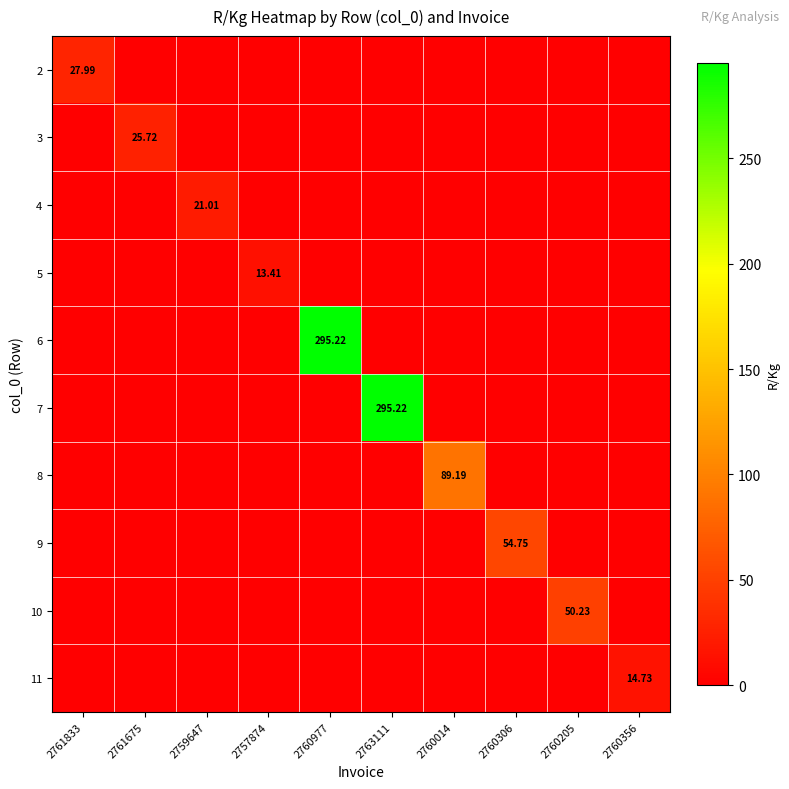

At 2763111, list the series in order from smallest to largest.

2, 3, 4, 5, 6, 8, 9, 10, 11, 7